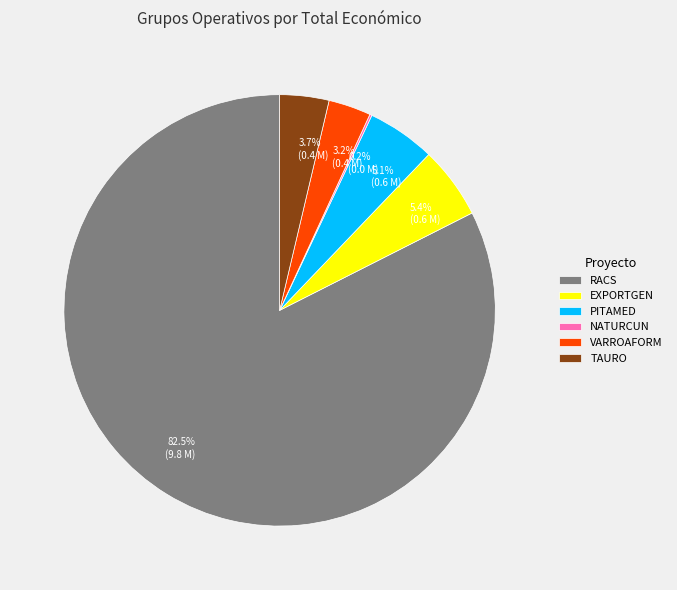

What is the ratio of the value at VARROAFORM to the value at TAURO?

0.9